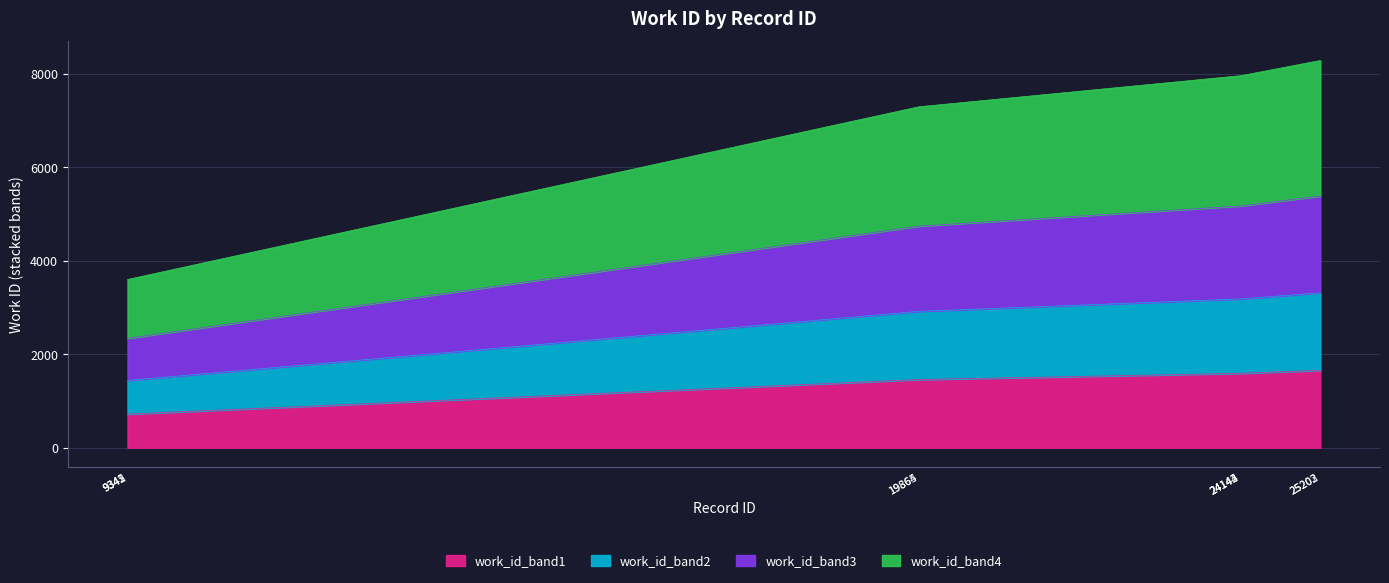

At which category does the chart reach its minimum across all series?

9341